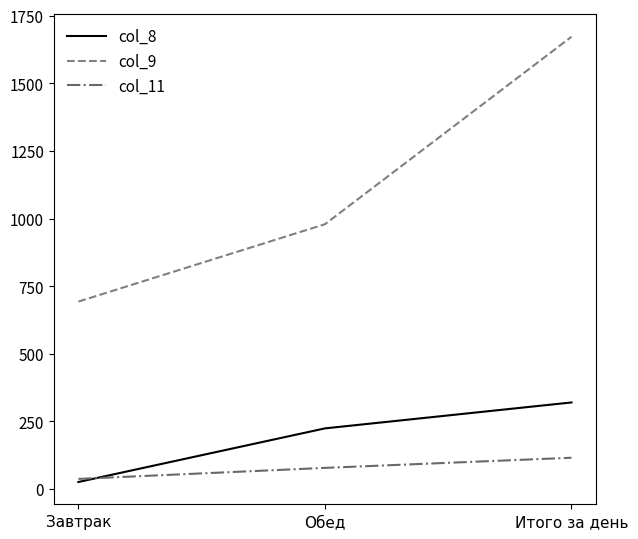

Which series has the widest spread of values?

col_9